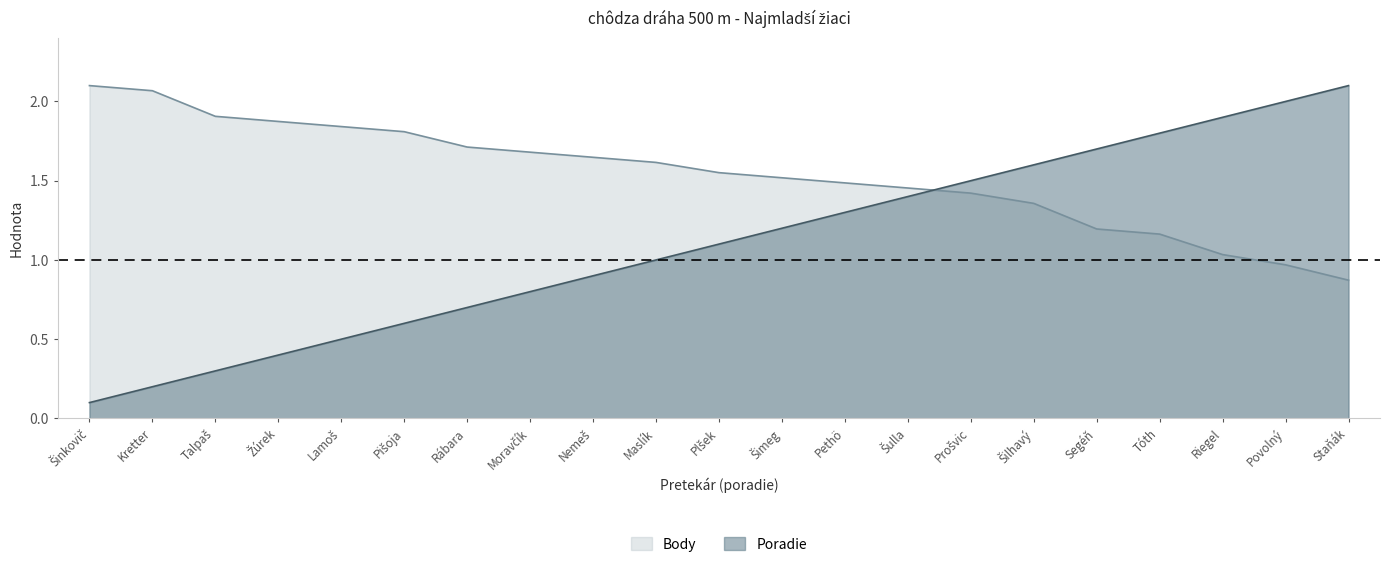

Between which two adjacent categories do Body and Poradie first intersect?

Šulla and Prošvic